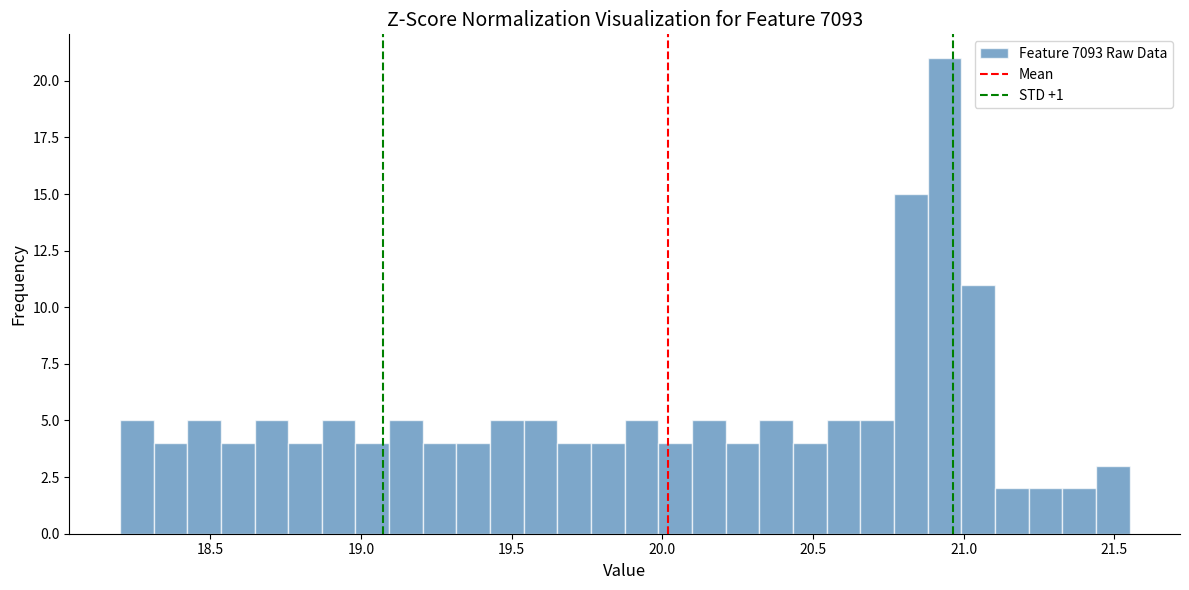

Around what value on the x-axis is the tallest bar? Give the approximate position of its centre, as read against the axis.

20.95